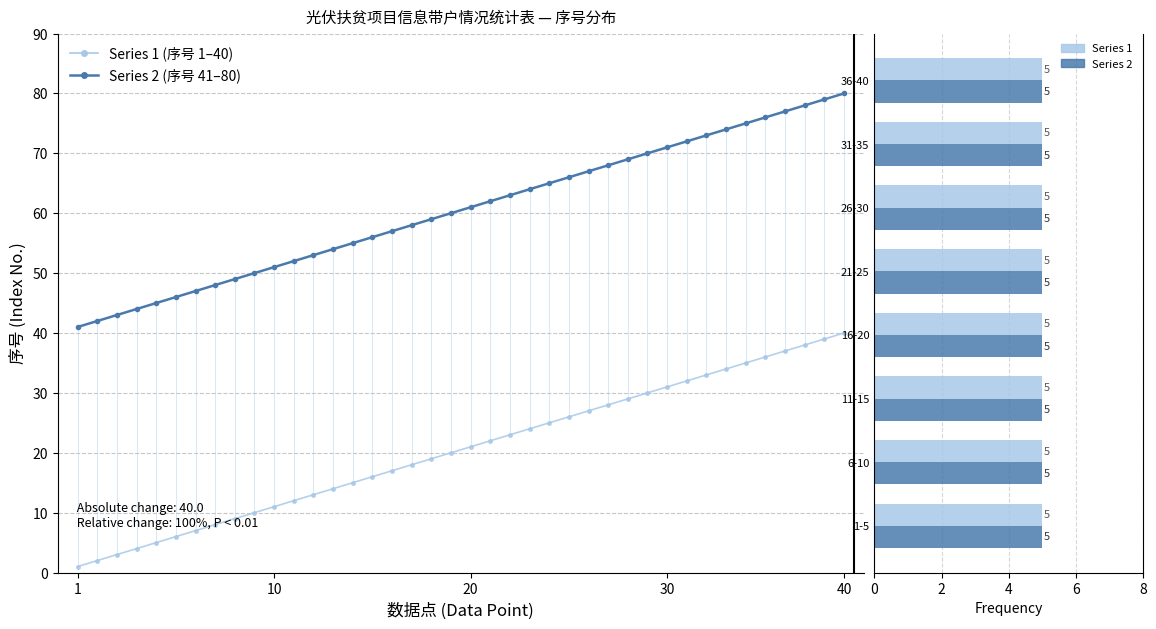

At which label does Series 2 (col_2序号) first exceed 61?

22